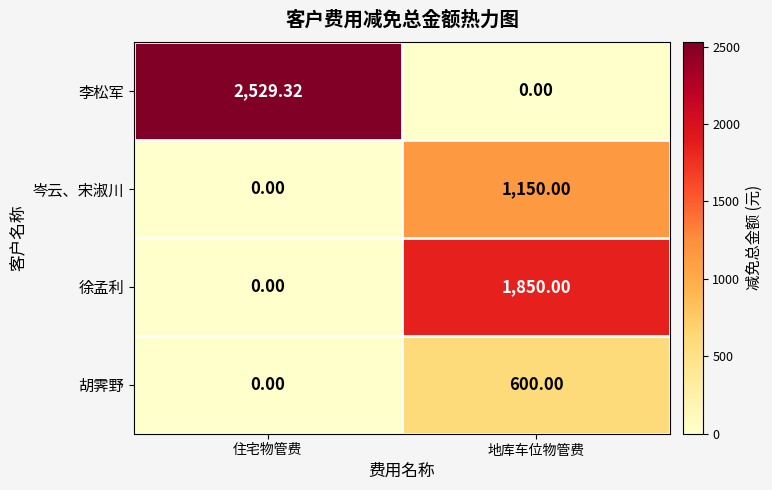

Where does the 李松军 series first go above 2529?

住宅物管费